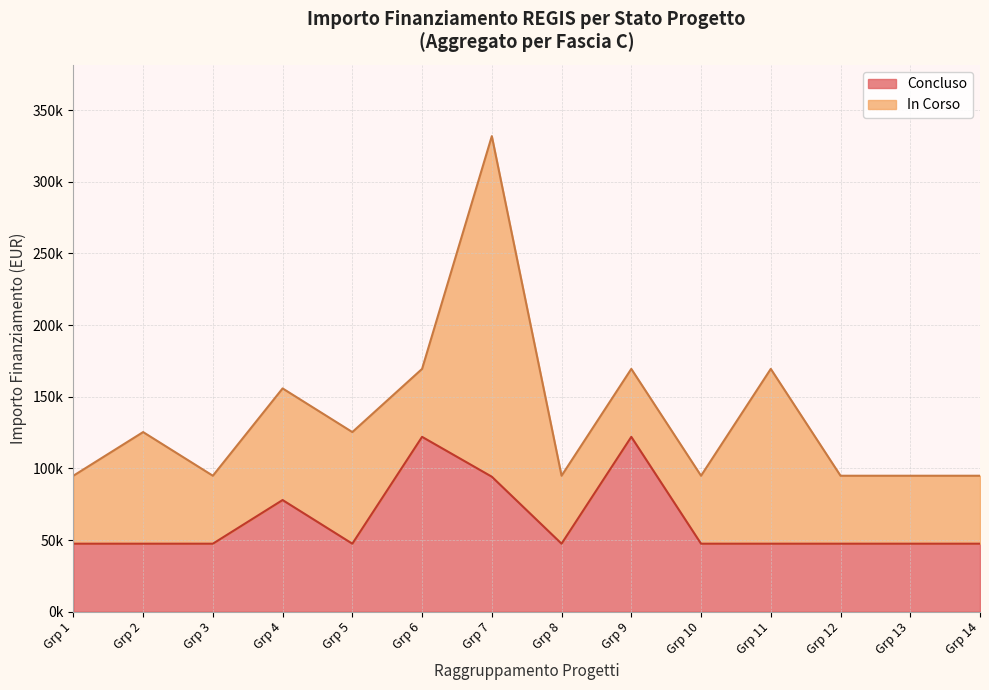

What are all the series names shown in the legend?

Concluso, In Corso